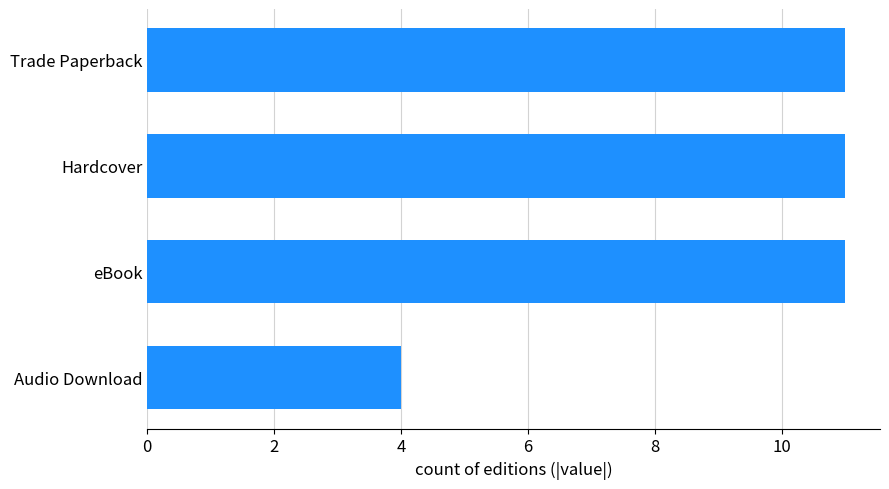

Reading top to bottom, transcribe all the data shown in this chart.

11	11	11	4